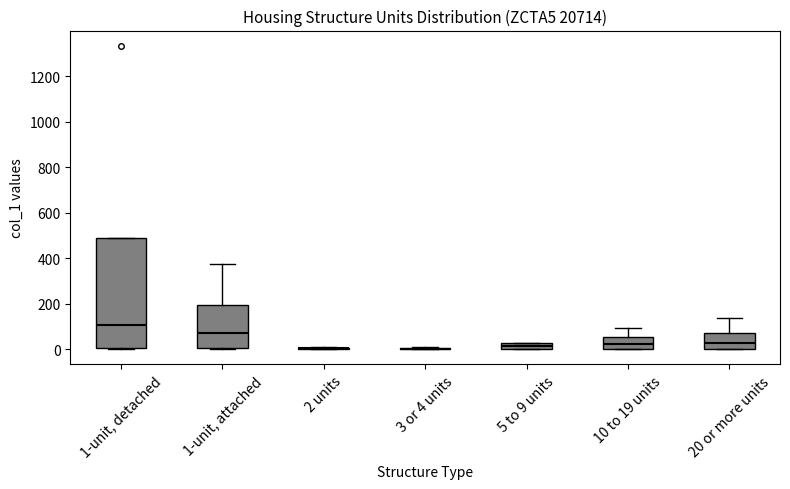

Comparing the boxes themselves (not the whiskers), which one is the tallest?

1-unit, detached